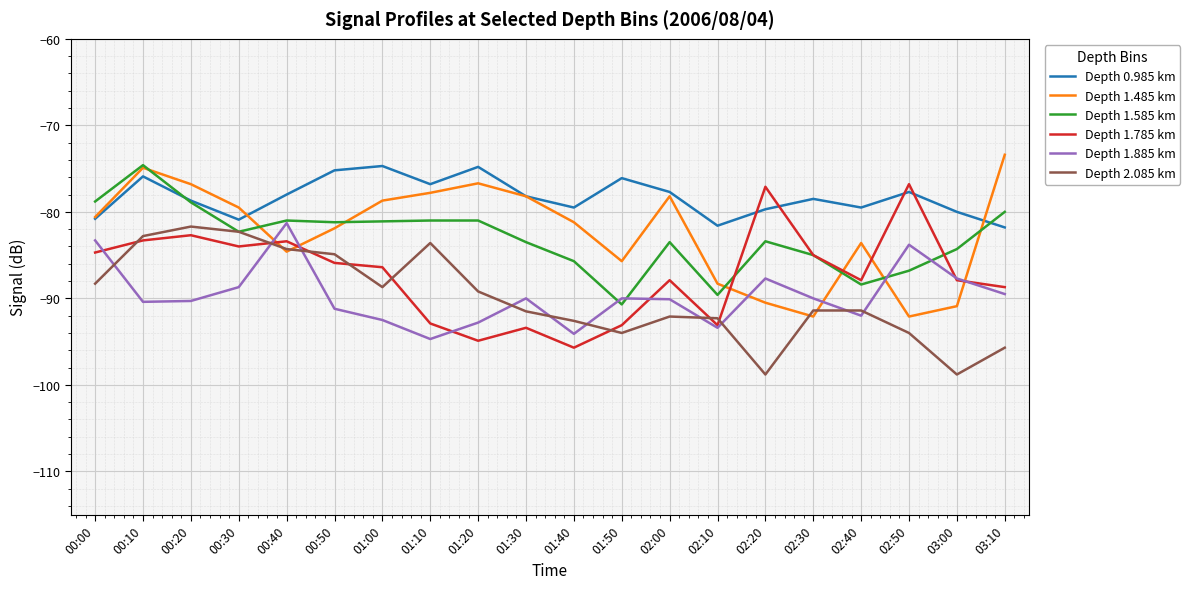

What is the spread (max minus min) of values at 01:00?

17.8